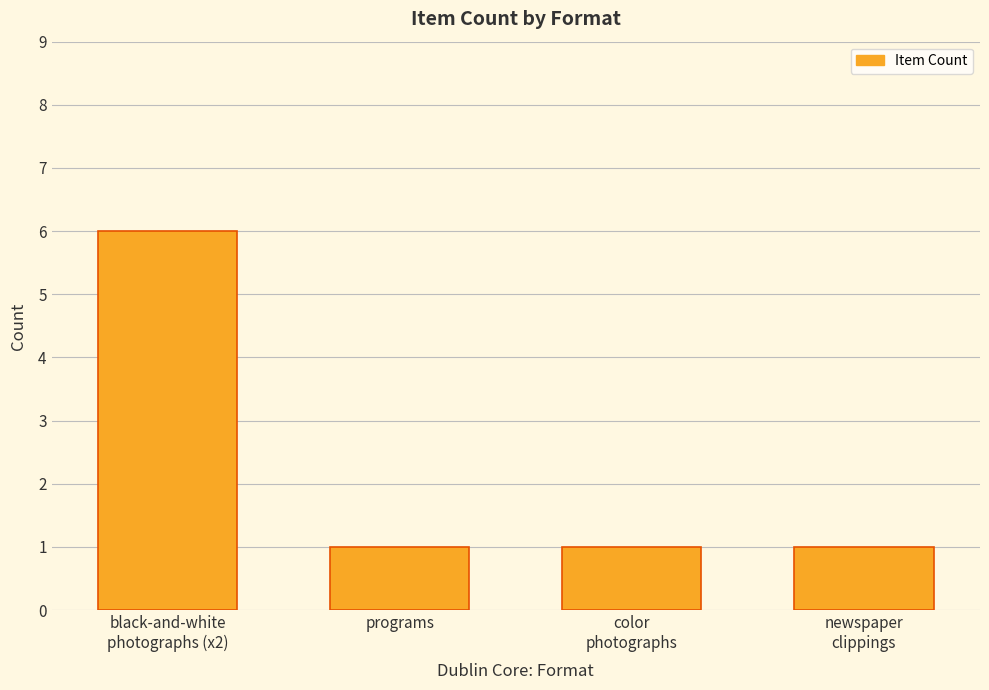

What is the greatest value displayed?

6